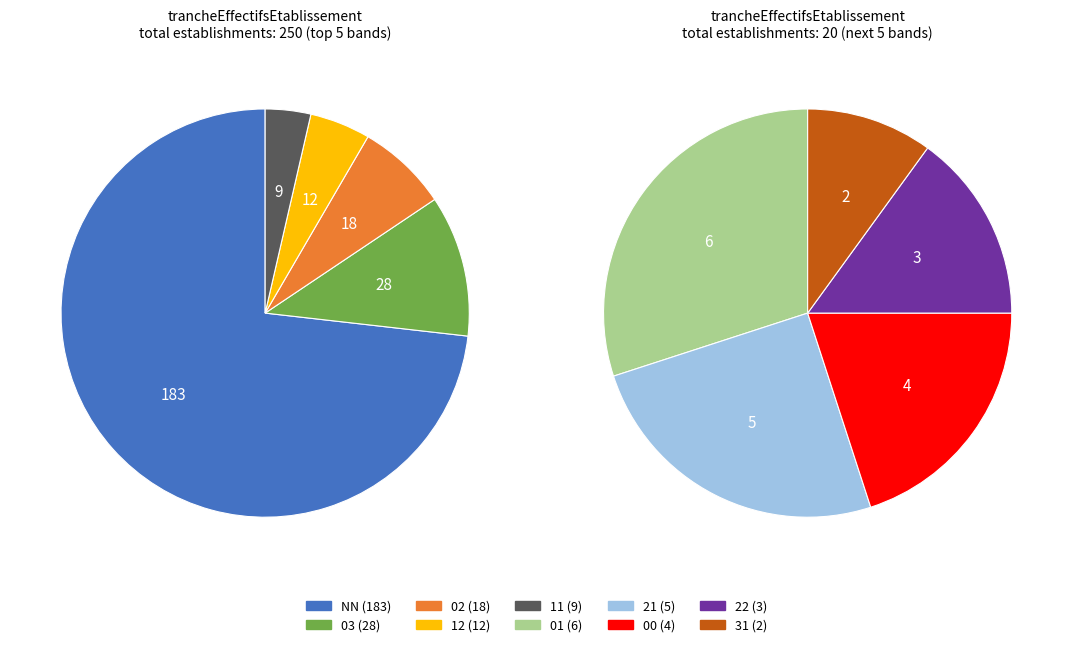

What is the largest slice in the pie chart?

NN